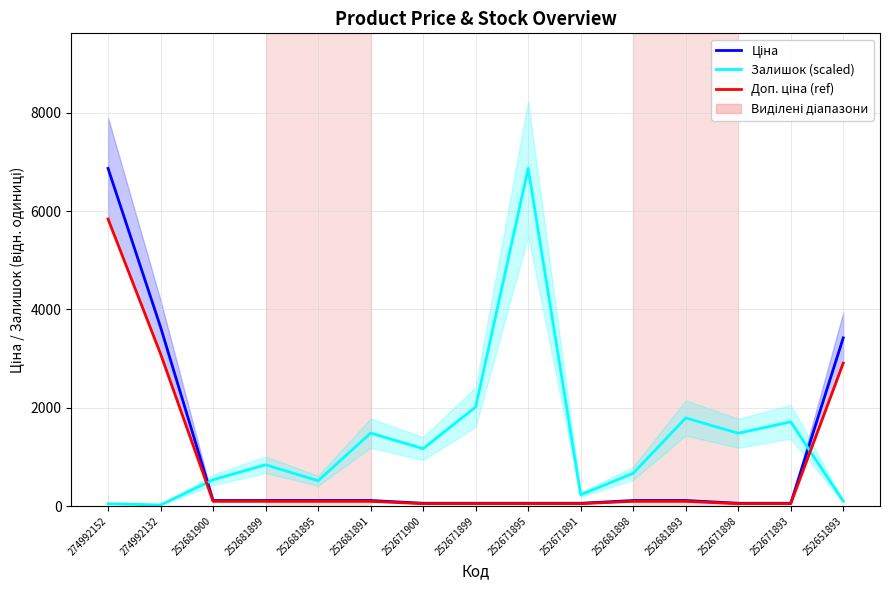

How many lines are shown in the chart?

3